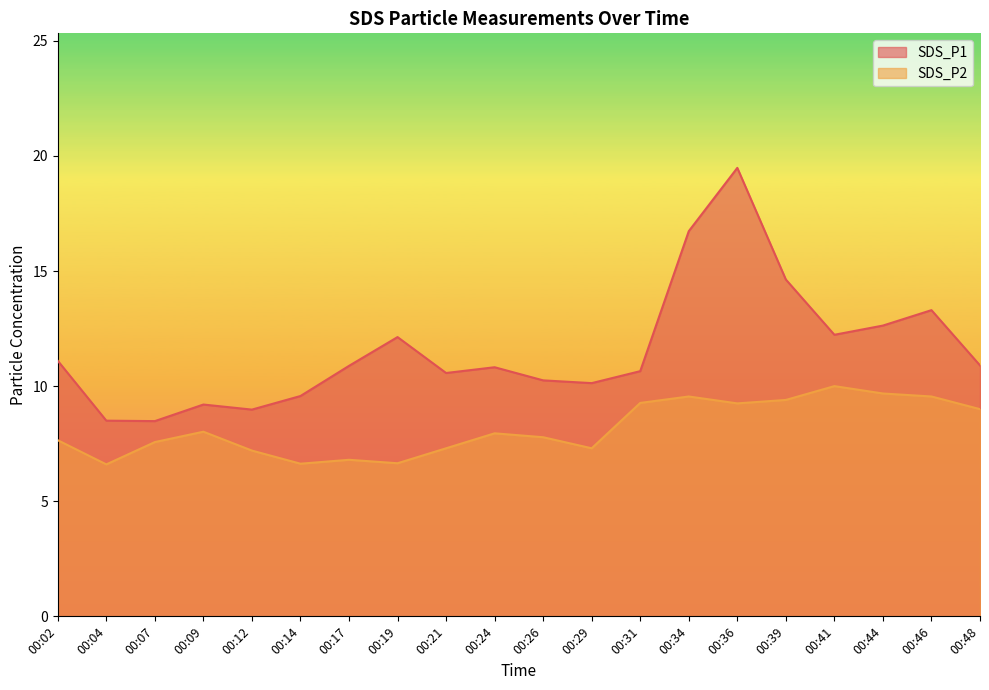

List the series in order of their peak value, highest first.

SDS_P1, SDS_P2